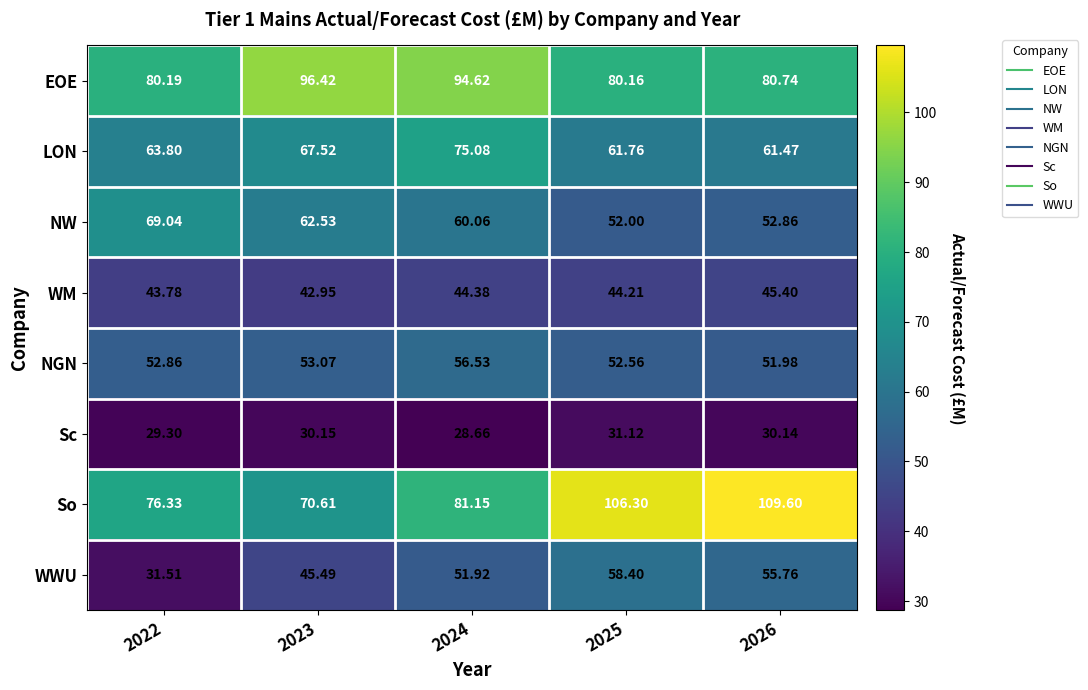

Which series has the largest range (max minus min)?

So